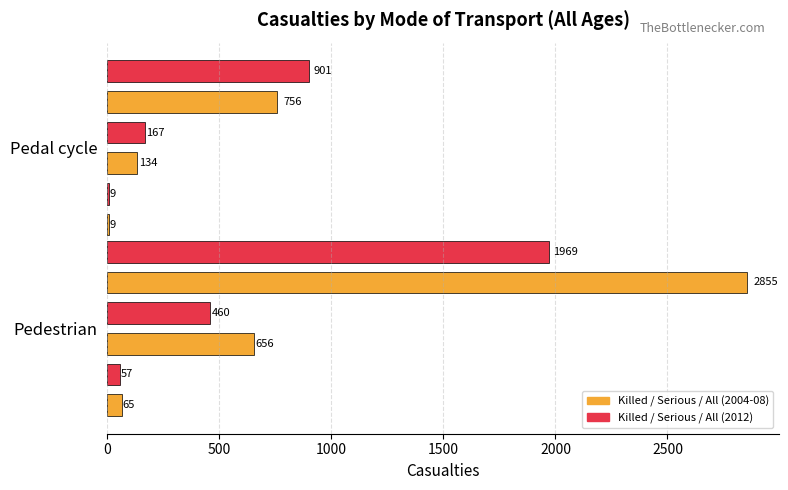

Does the chart contain stacked bars?

No